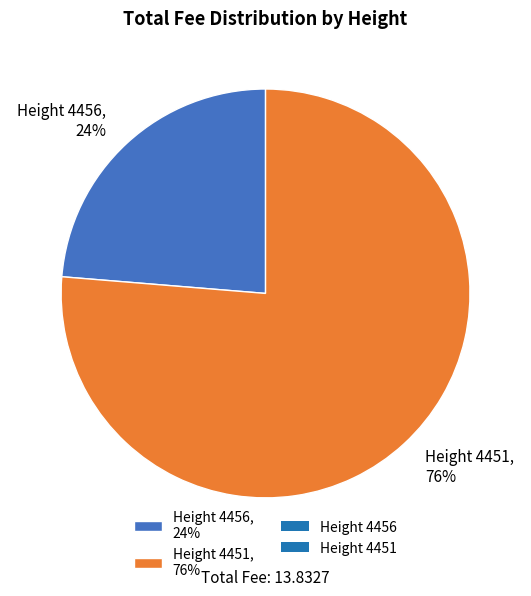

How many slices are in this pie chart?

2